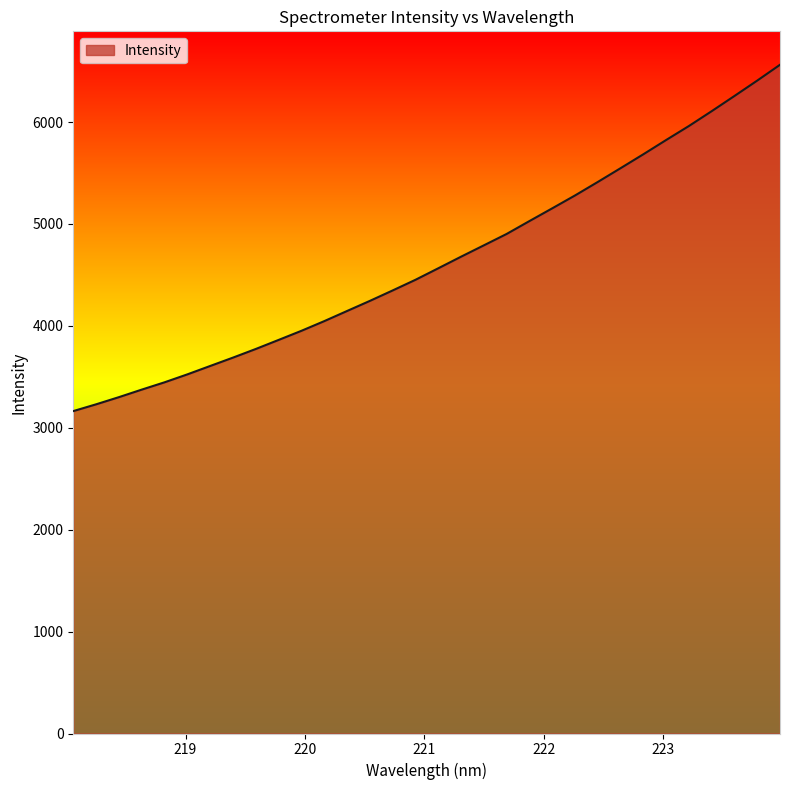

What is the greatest value displayed?

6562.5